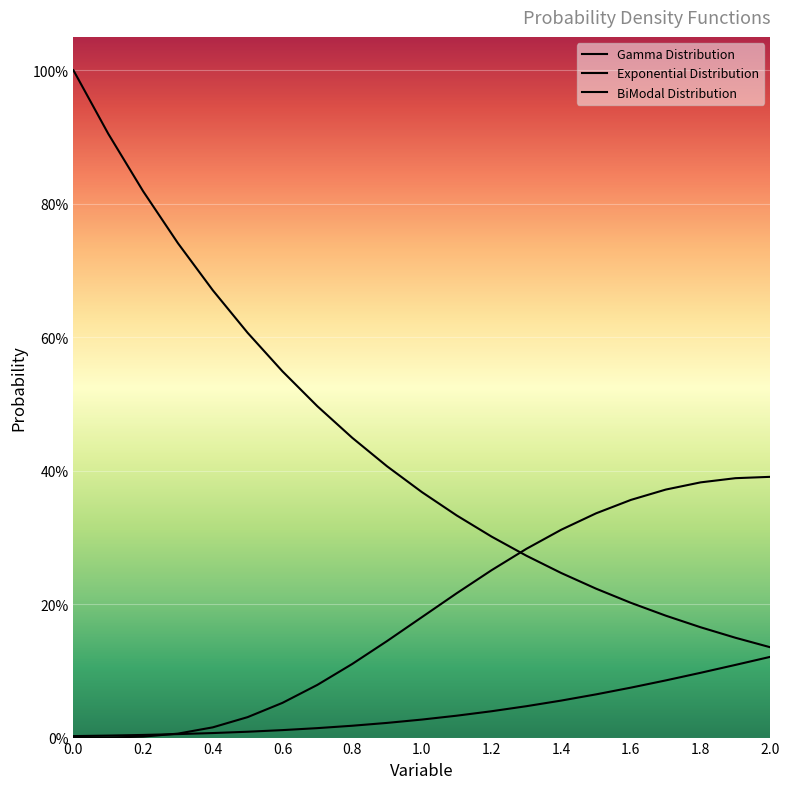

What is the difference between the maximum and minimum values in the BiModal Distribution series?

0.1